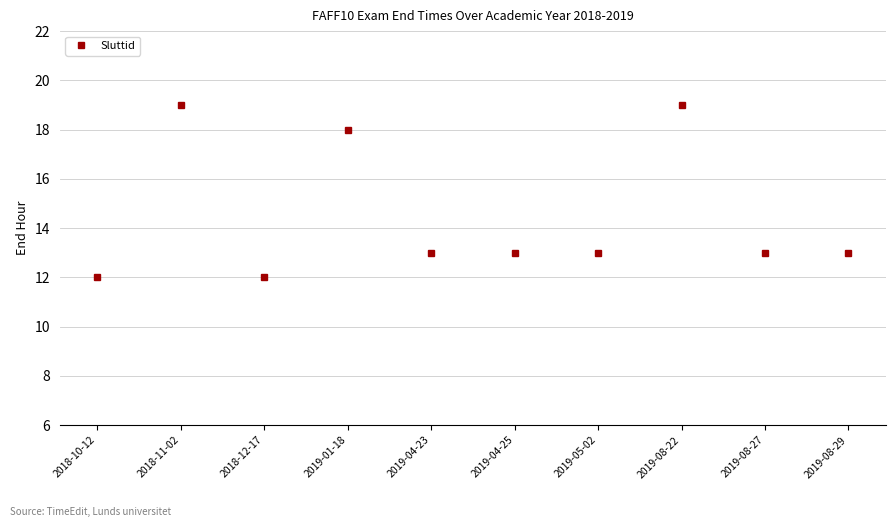

What is the maximum value shown in the chart?

19